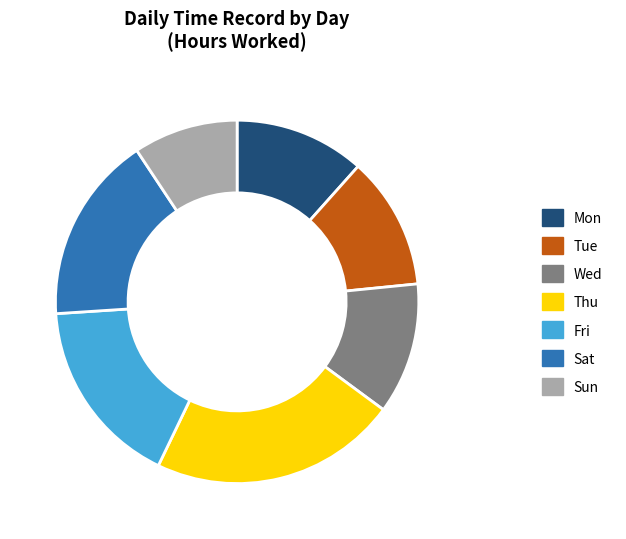

What is the ratio of the value at Mon to the value at Thu?

0.5